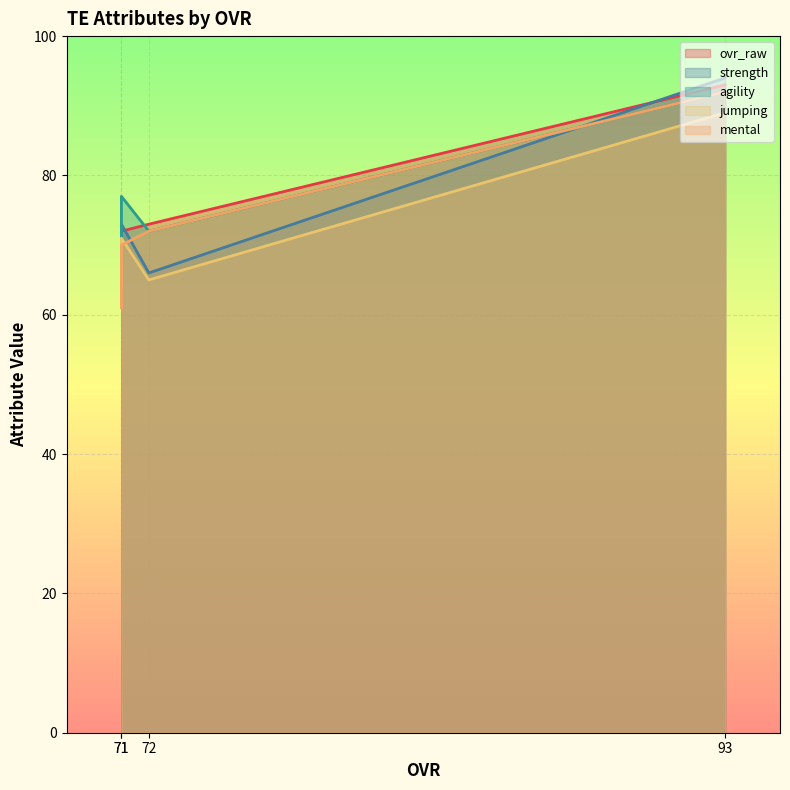

True or false: mental and ovr_raw cross at least once.

False